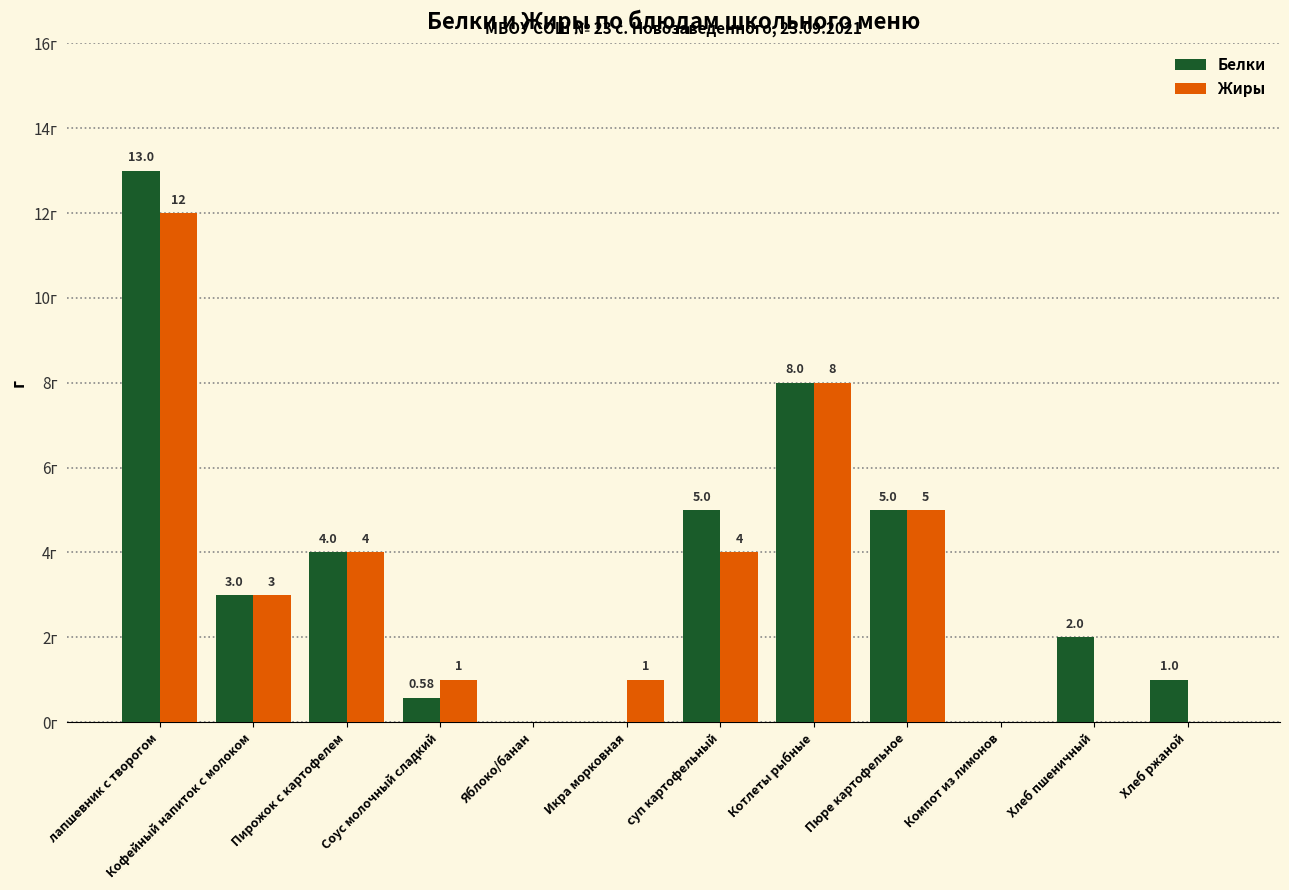

Is the value of Белки at Хлеб ржаной greater than the value of Жиры at Пюре картофельное?

No